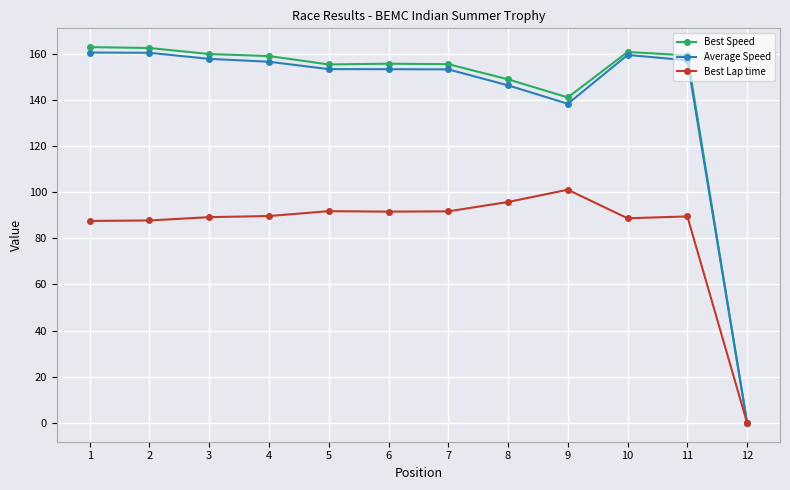

Which series changed the most between 11 and 12?

Best Speed